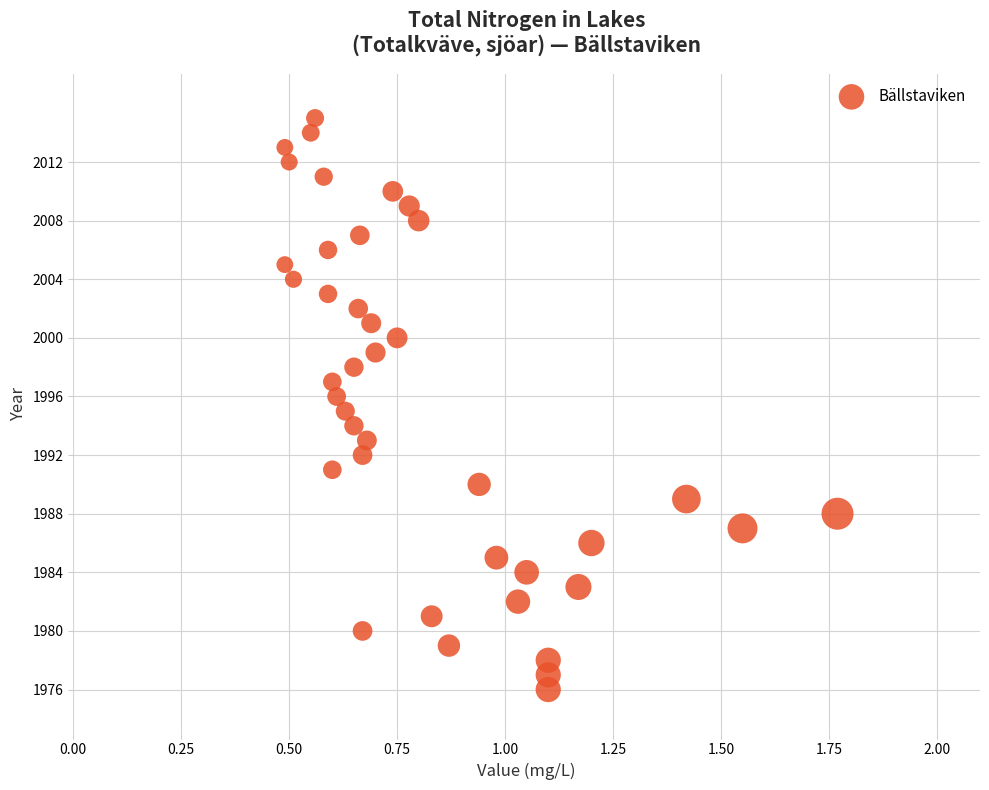

What is the range of Y values (max minus min)?

39